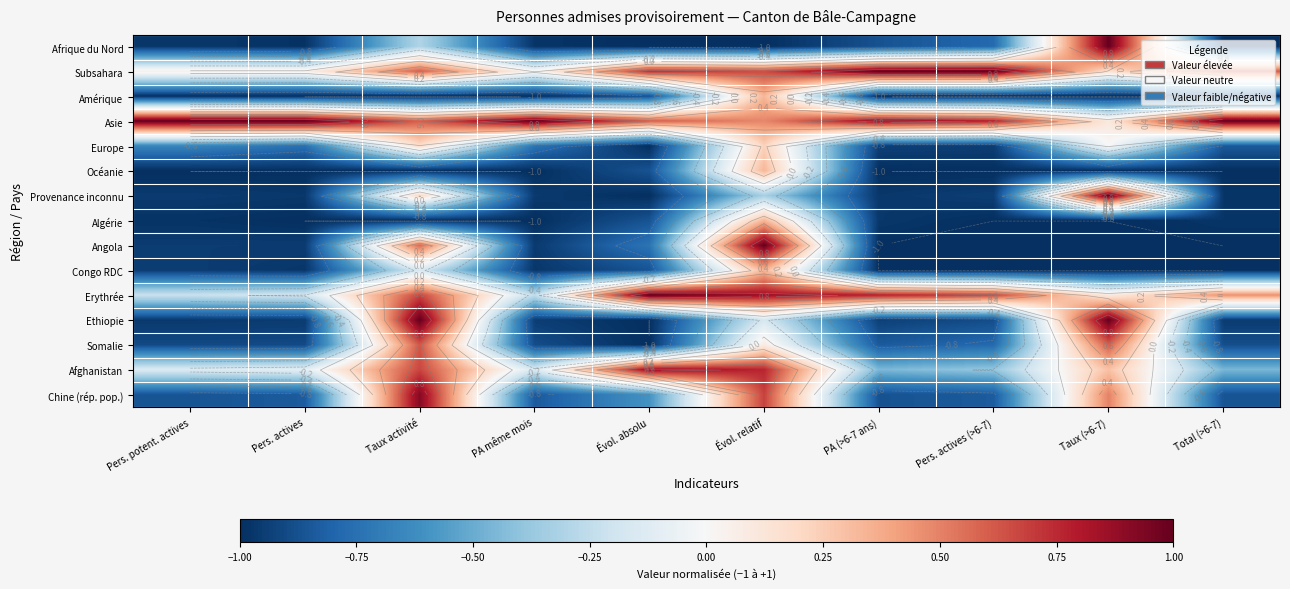

What is the approximate value of Europe at Évol. absolu?

-1.0